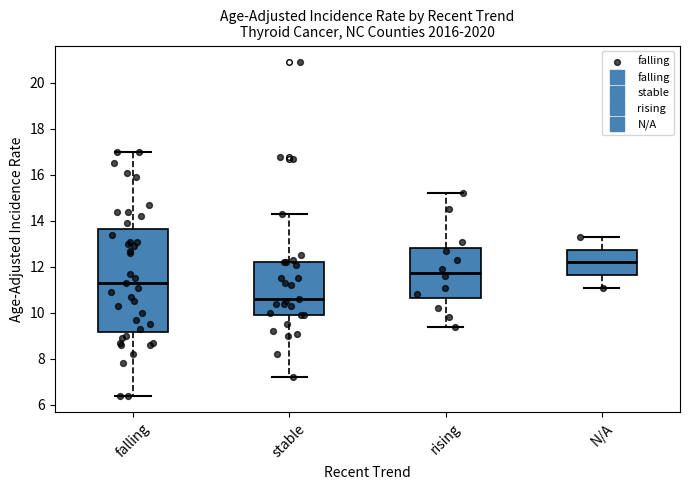

Reading left to right, read every box against the y-axis: the position of its median line, the range the box covers, and the ends of its whiskers. The values are not printed on the chart, so give them approximately, as read against the axis.

falling: median 11.4, box 9.2 to 13.6, whiskers 6.4 to 17.0
stable: median 10.6, box 10.0 to 12.2, whiskers 7.2 to 14.4
rising: median 11.8, box 10.6 to 12.8, whiskers 9.4 to 15.2
N/A: median 12.2, box 11.6 to 12.8, whiskers 11.2 to 13.4